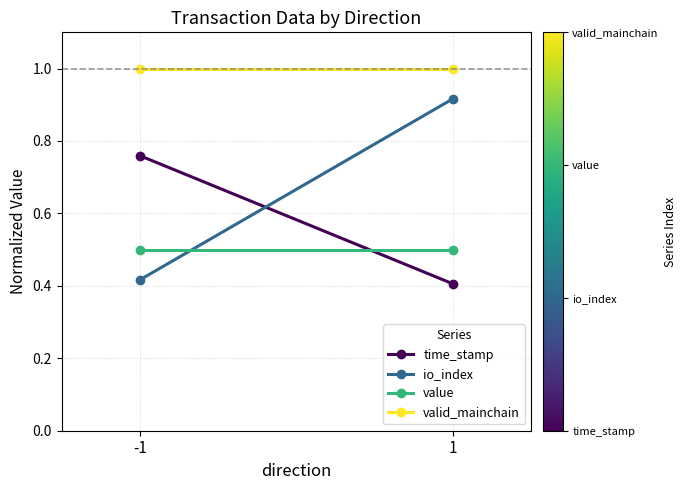

Which series changed the most between -1 and 1?

io_index